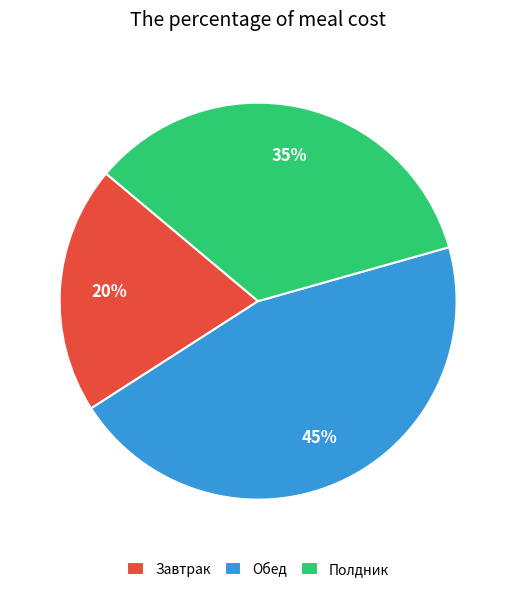

Between Полдник and Завтрак, which is larger?

Полдник